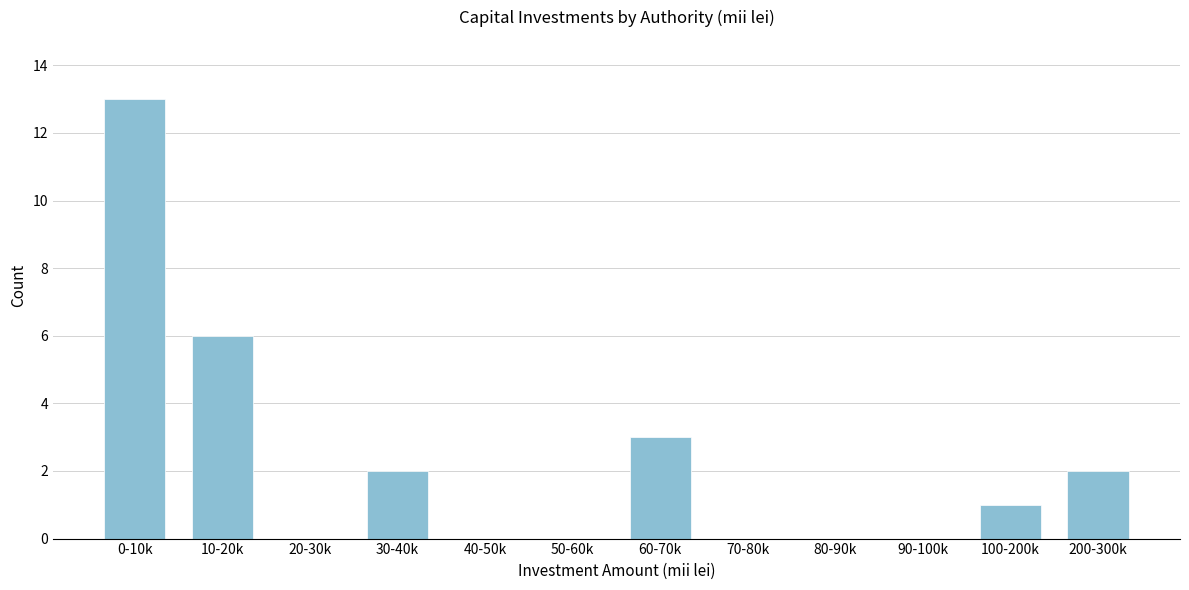

Reading left to right, what are all the values shown in this chart?

0-10k=13	10-20k=6	20-30k=0	30-40k=2	40-50k=0	50-60k=0	60-70k=3	70-80k=0	80-90k=0	90-100k=0	100-200k=1	200-300k=2